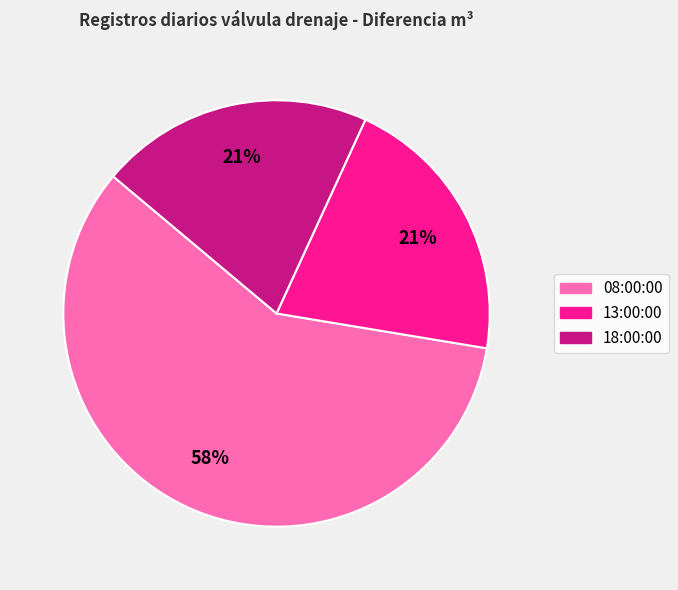

Does 08:00:00 account for over 50% of the chart?

Yes